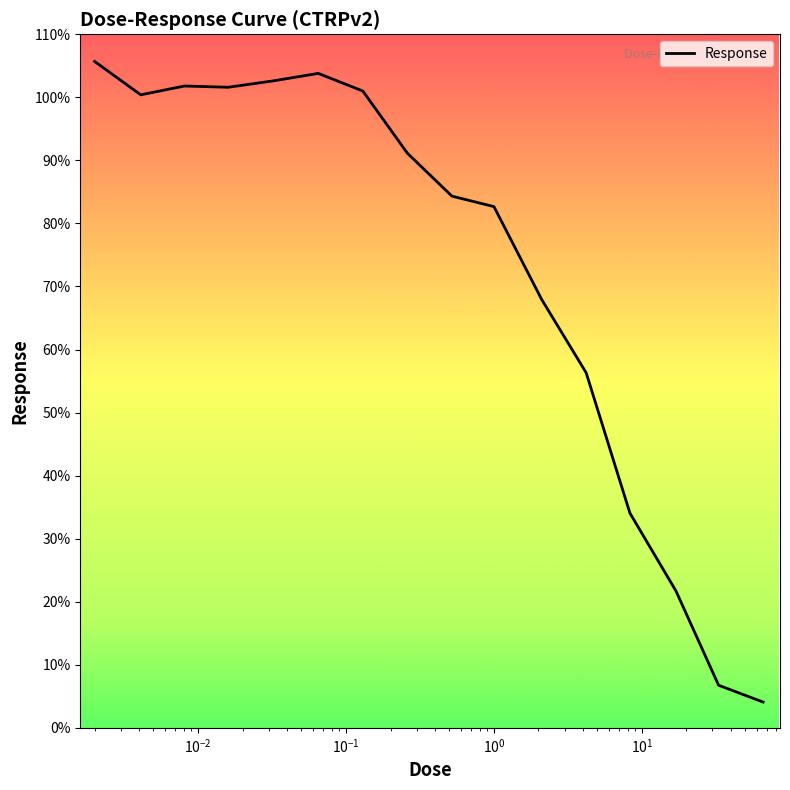

What is the maximum value shown in the chart?

105.7